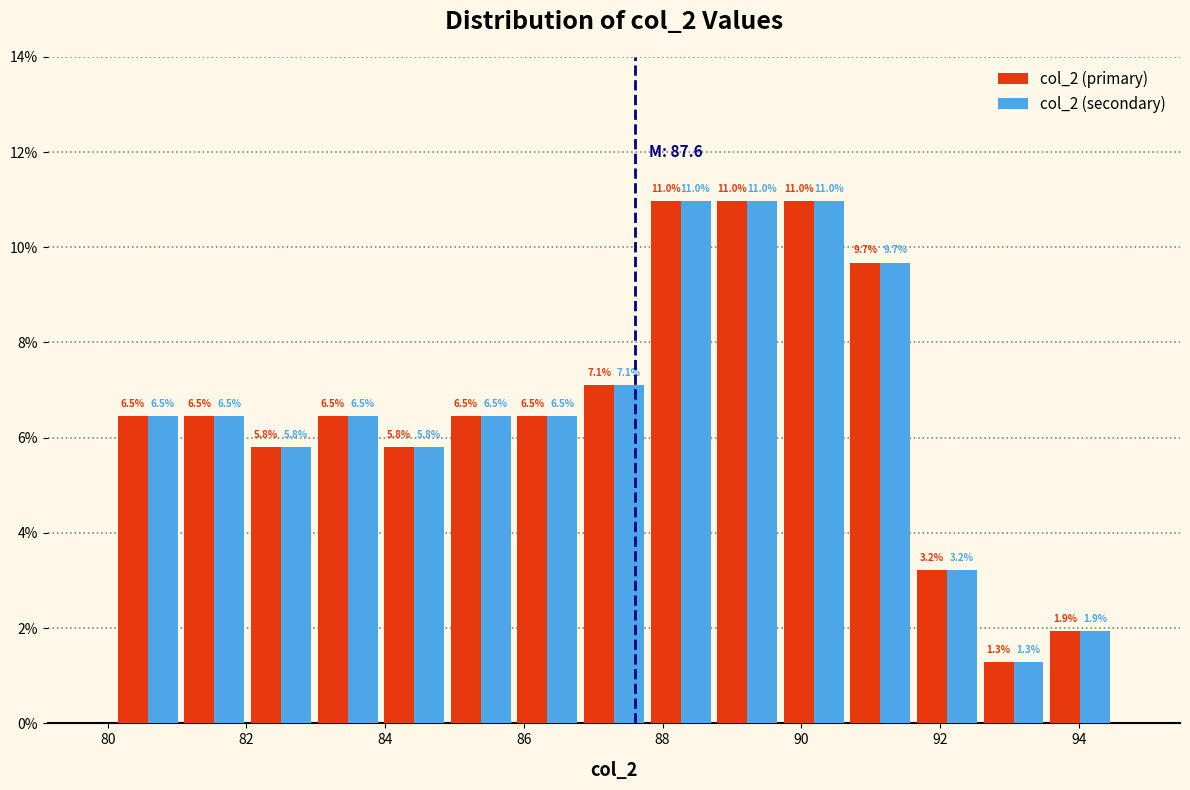

What is the height of the col_2 (secondary) bar covering 91.62 to 92.58 on the x-axis? The bar edges are not printed on the chart, so give them approximately, as read against the axis.

3.2